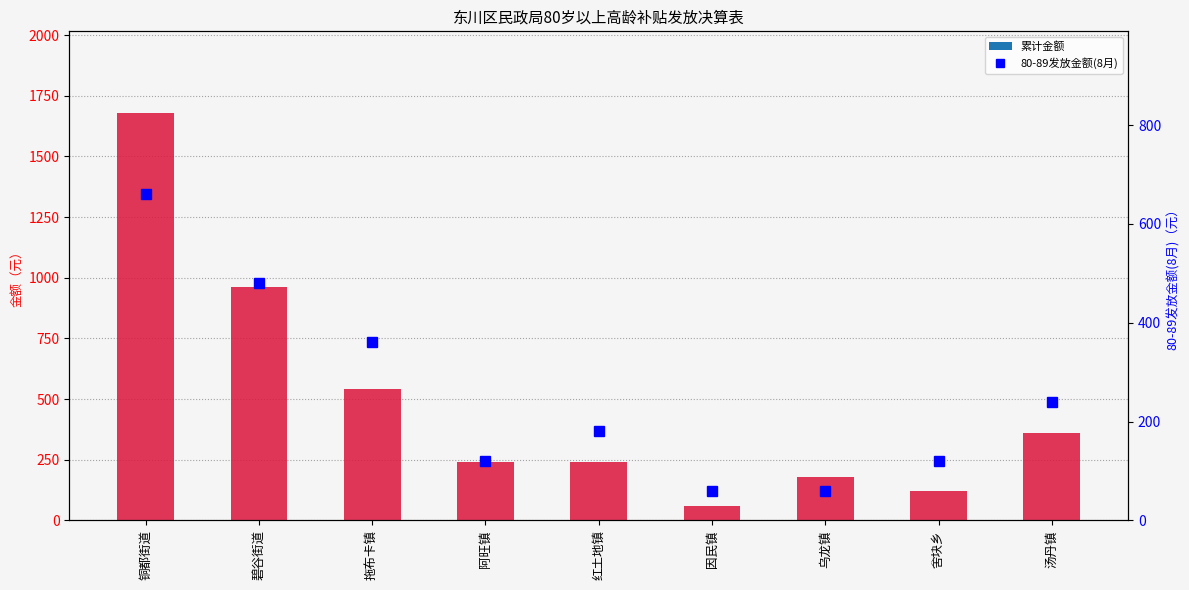

What position from the right is 铜都街道?

9